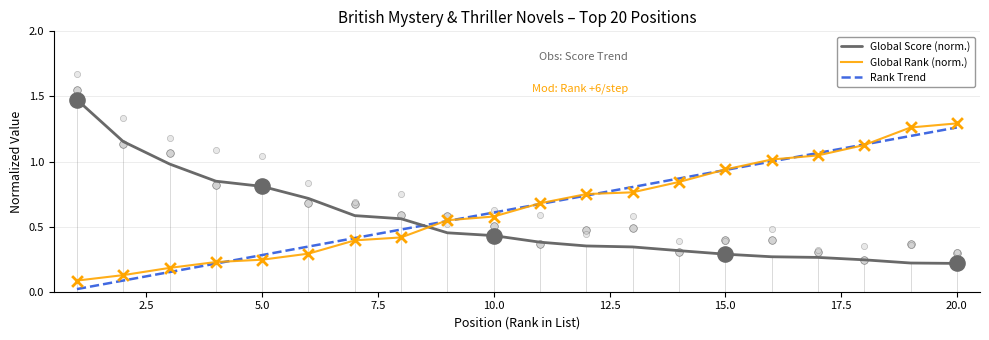

Which series contains the lowest Y value?

Global Rank